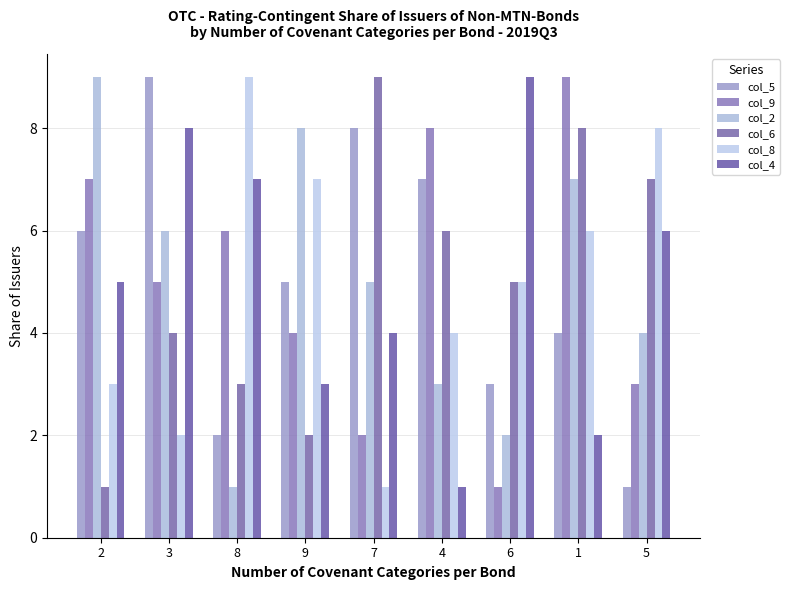

Reading right to left, what are all the values shown in this chart?

col_5: 1	4	3	7	8	5	2	9	6
col_9: 3	9	1	8	2	4	6	5	7
col_2: 4	7	2	3	5	8	1	6	9
col_6: 7	8	5	6	9	2	3	4	1
col_8: 8	6	5	4	1	7	9	2	3
col_4: 6	2	9	1	4	3	7	8	5